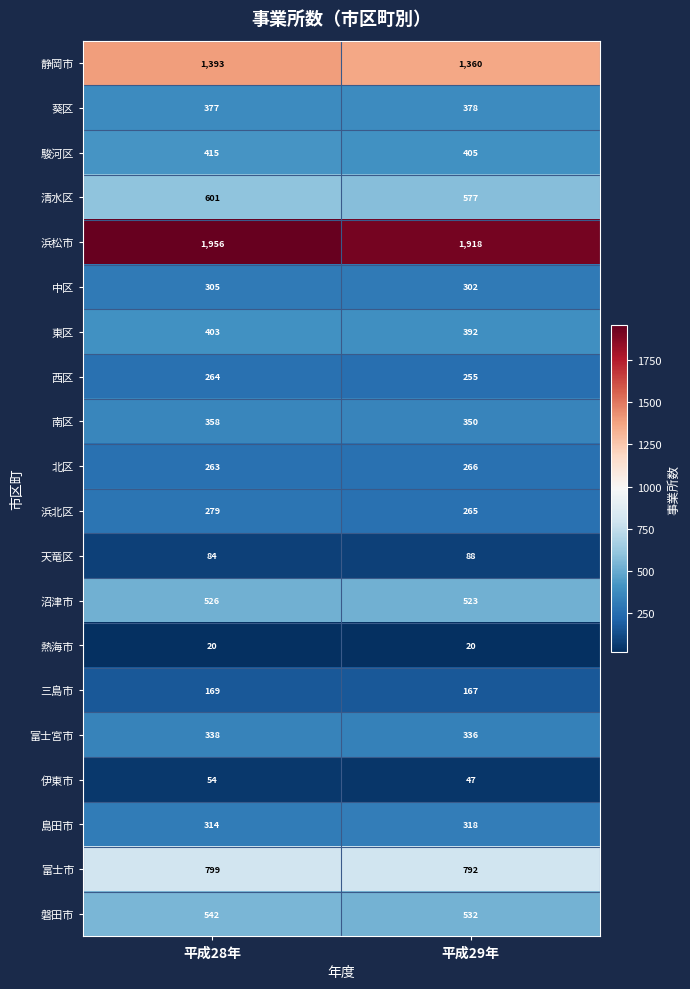

The 西区 series shows 421 at 平成28年. True or false?

False